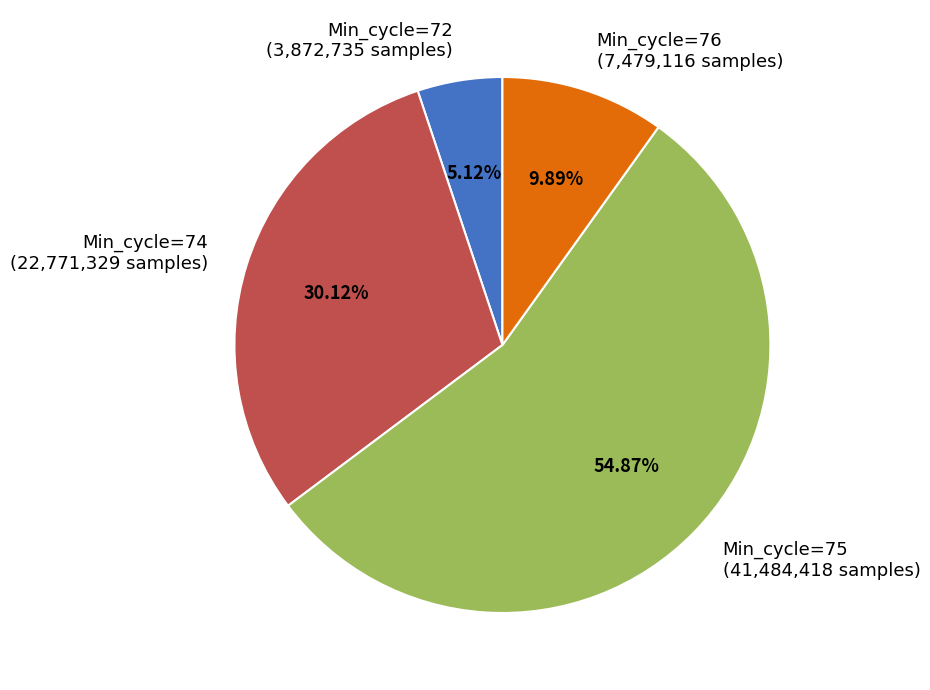

Rank the categories by value from lowest to highest.

Min_cycle=72 (3,872,735 samples), Min_cycle=76 (7,479,116 samples), Min_cycle=74 (22,771,329 samples), Min_cycle=75 (41,484,418 samples)